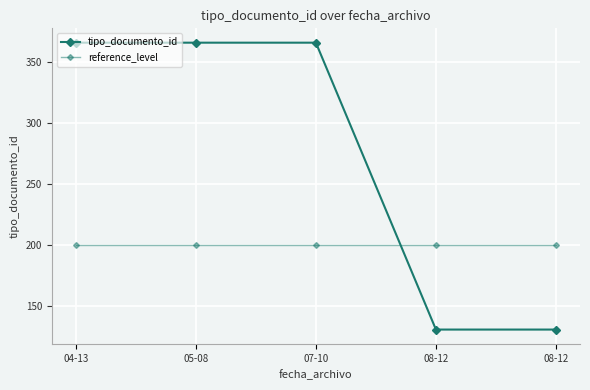

How many distinct data groups are displayed?

2